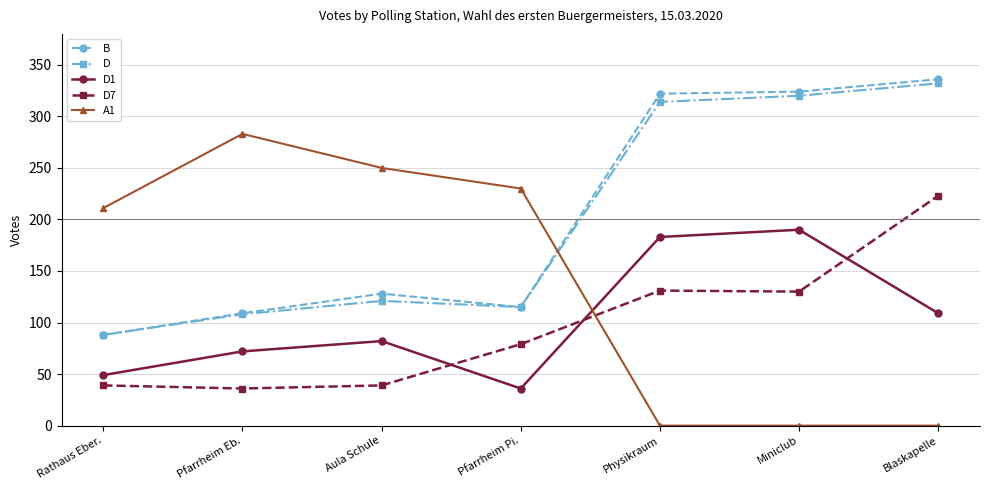

What is the value of the D1 point at the 4th from the left?

36